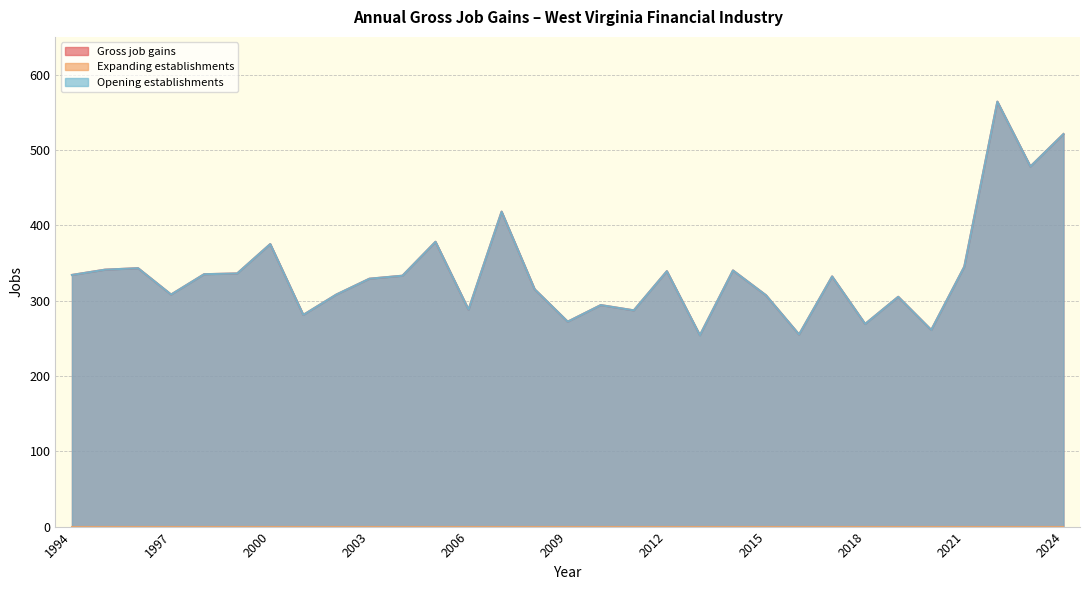

At which label does Opening establishments first exceed 332?

1994